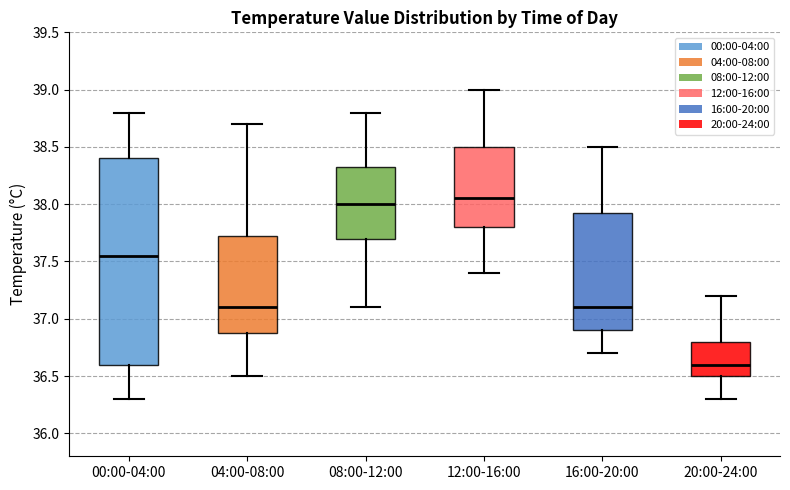

Where does the median line of the box for 16:00-20:00 sit on the y-axis? The values are not printed on the chart, so give them approximately, as read against the axis.

37.10